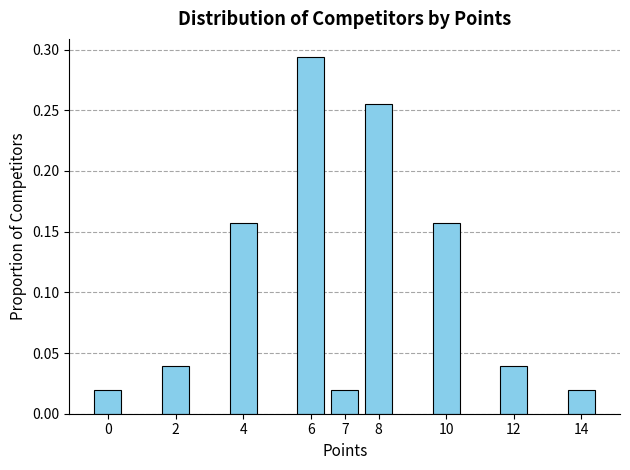

The value at 6 is 0.5. True or false?

False